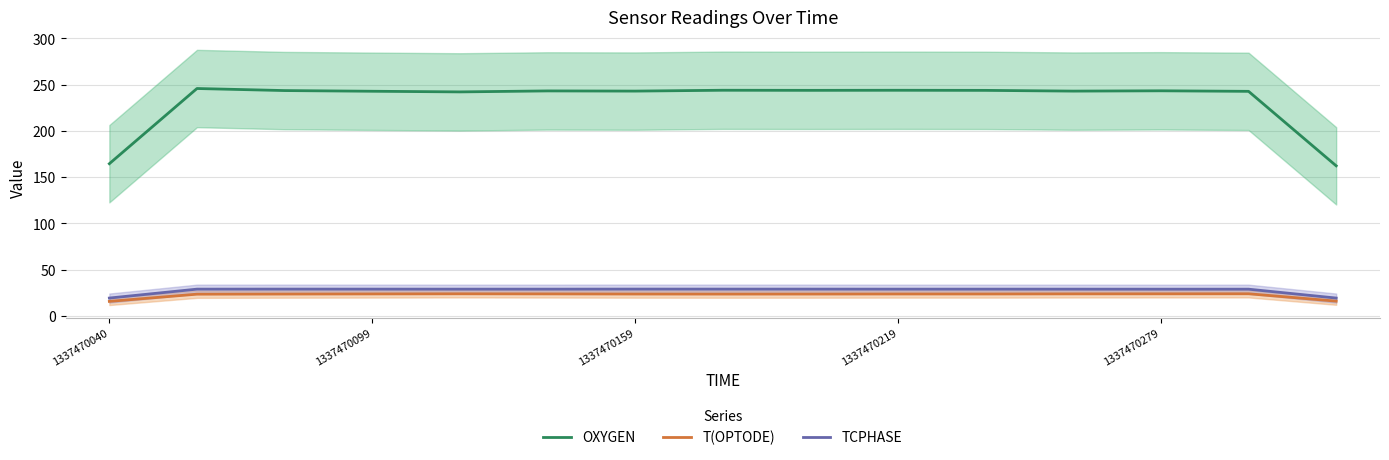

Where is the first local minimum for TCPHASE?

5